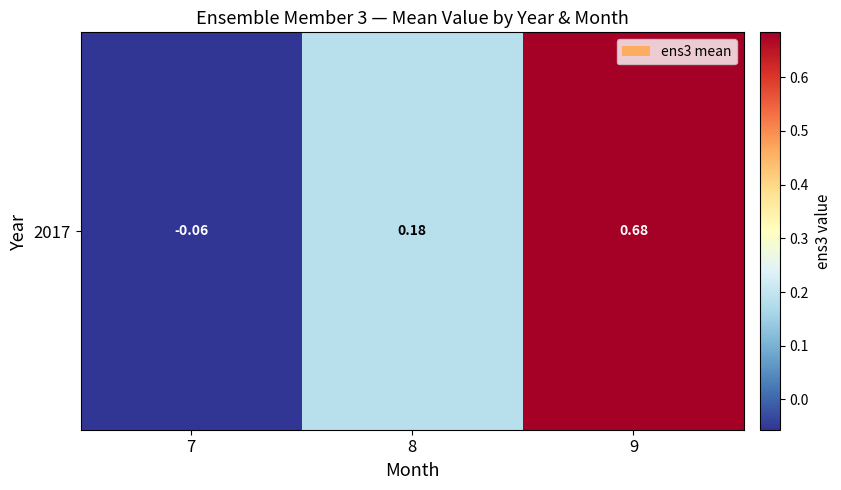

The value at 8 is 0.2. True or false?

True